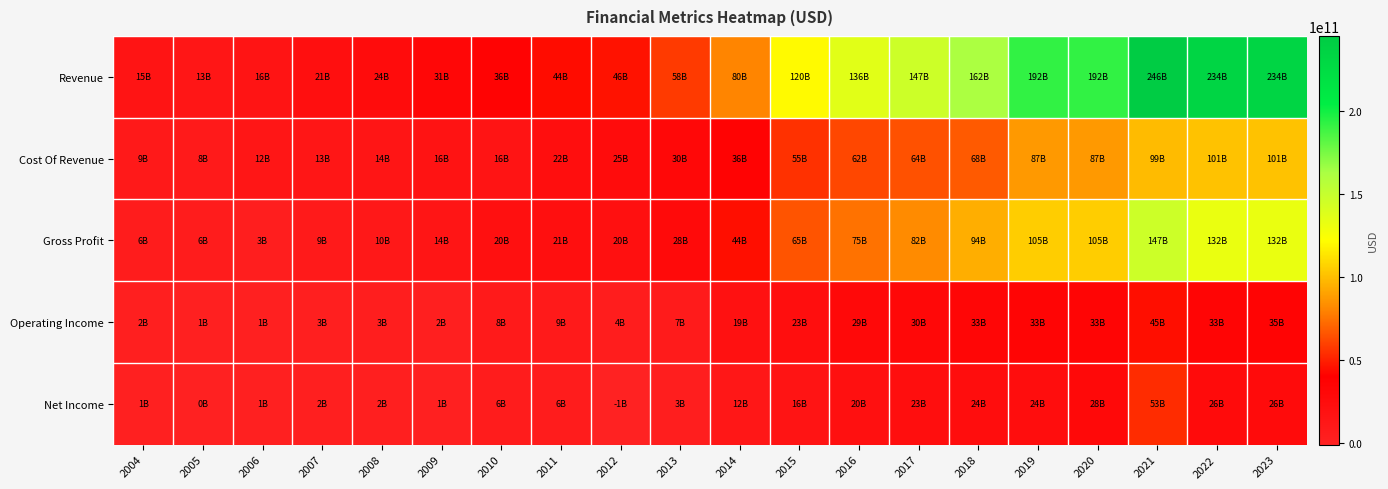

Which series has the largest total across all categories?

Revenue